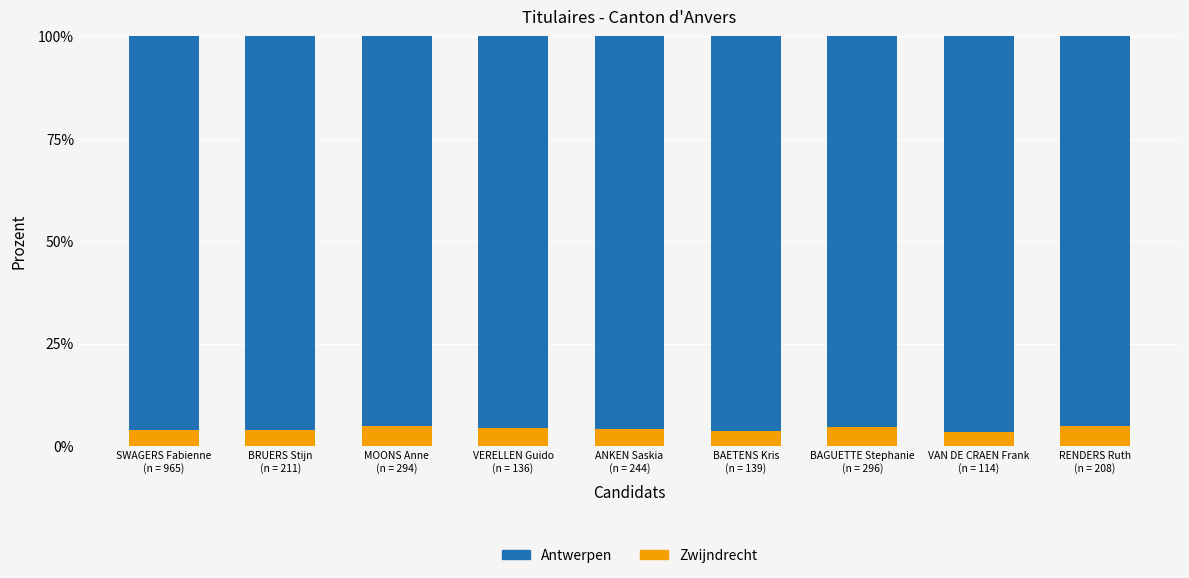

What is the lowest value of the Zwijndrecht series?

3.5